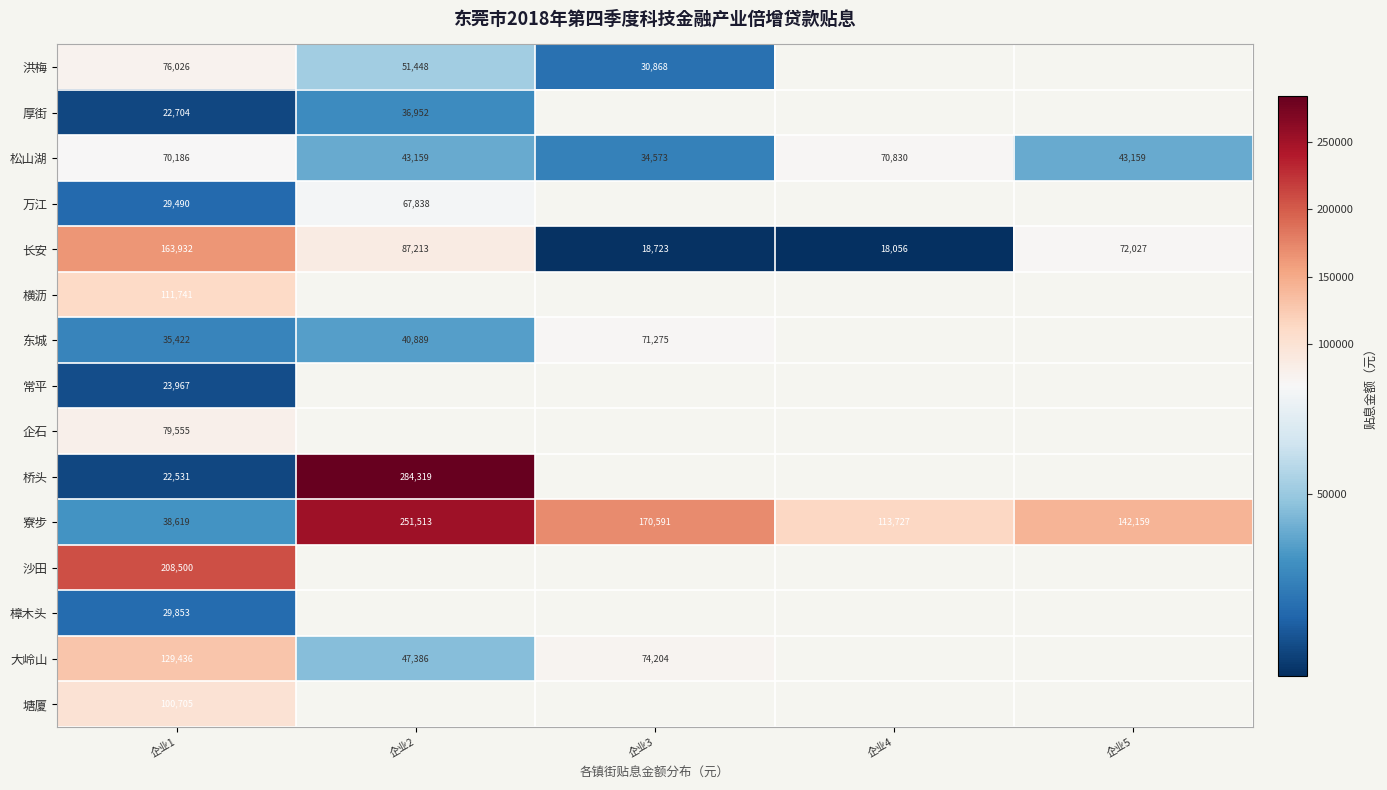

How many data points does each series have?

5